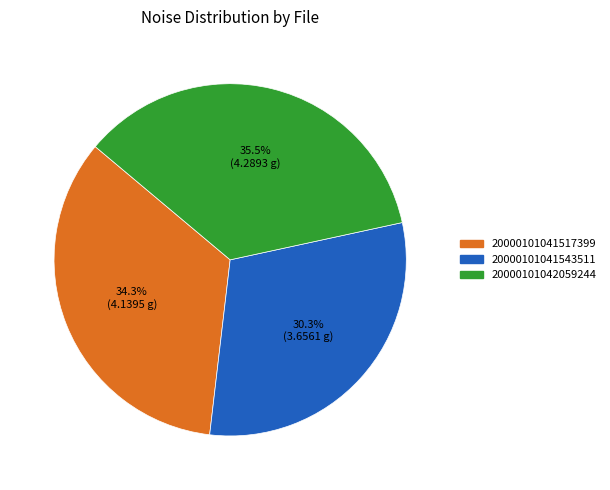

Approximately how many times larger is the value at 20000101041543511 compared to 20000101042059244?

0.9